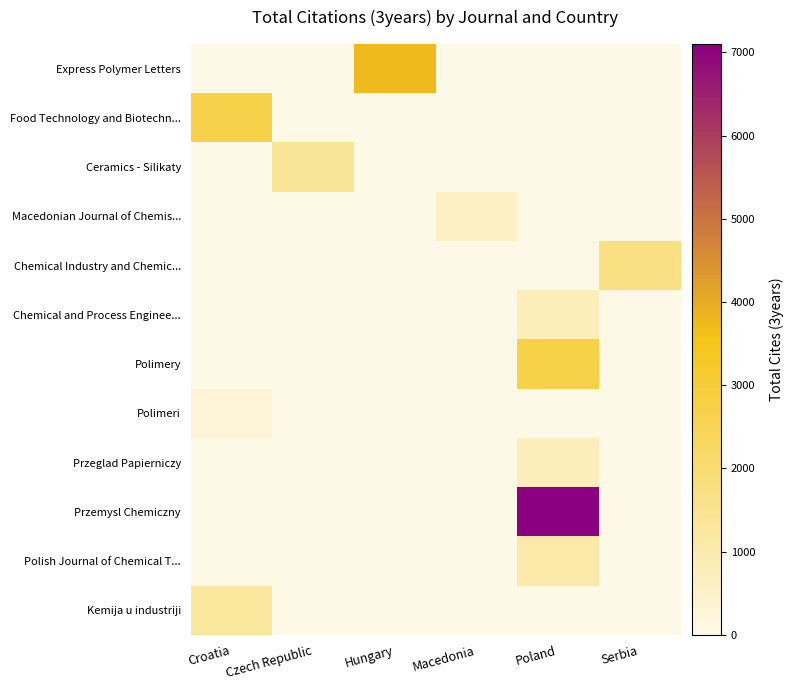

How many data points does each series have?

6